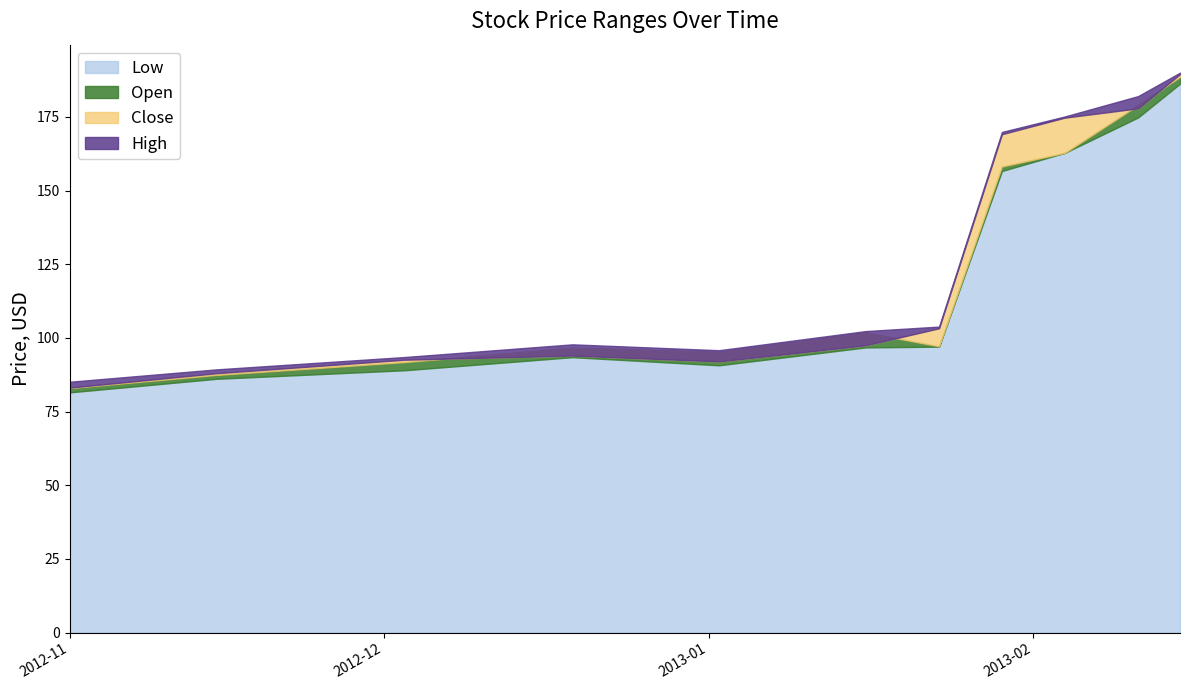

What are all the series names shown in the legend?

Open, High, Close, Low